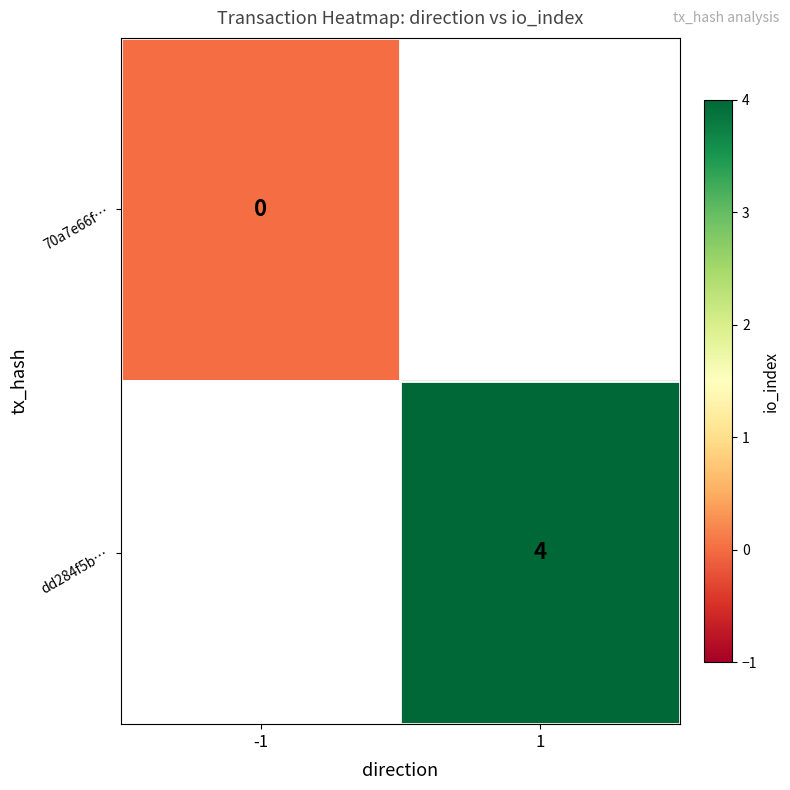

The value of dd284f5b… at 1 is 4. True or false?

True